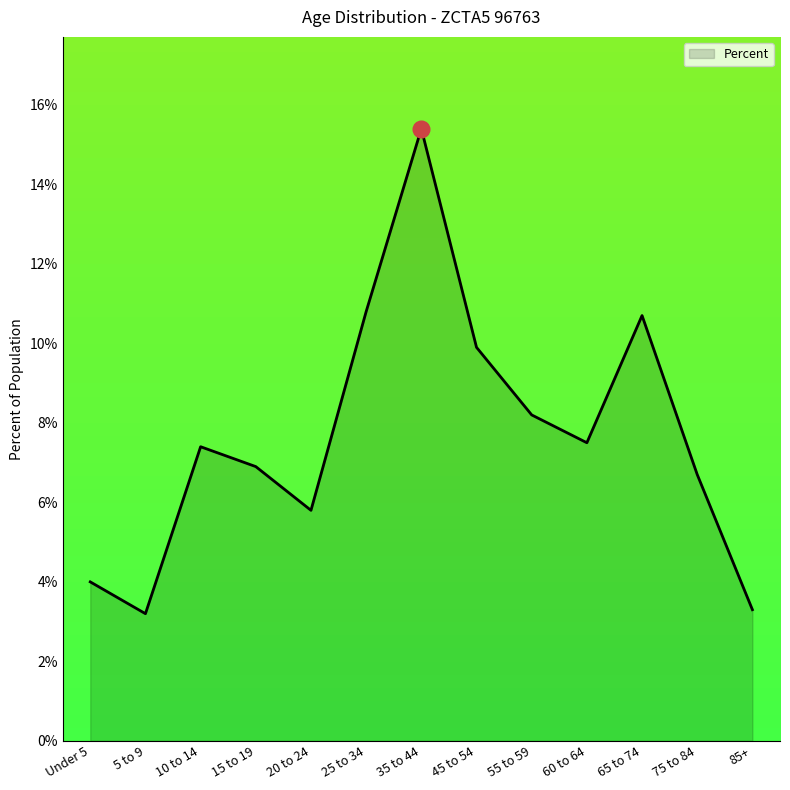

Reading left to right, list all the values displayed in this chart.

0.0	0.0	0.1	0.1	0.1	0.1	0.2	0.1	0.1	0.1	0.1	0.1	0.0